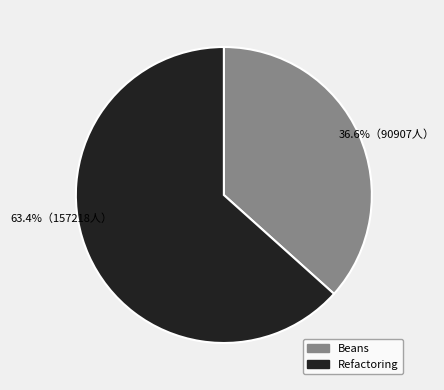

Is it true that Refactoring is 73% of the pie?

False